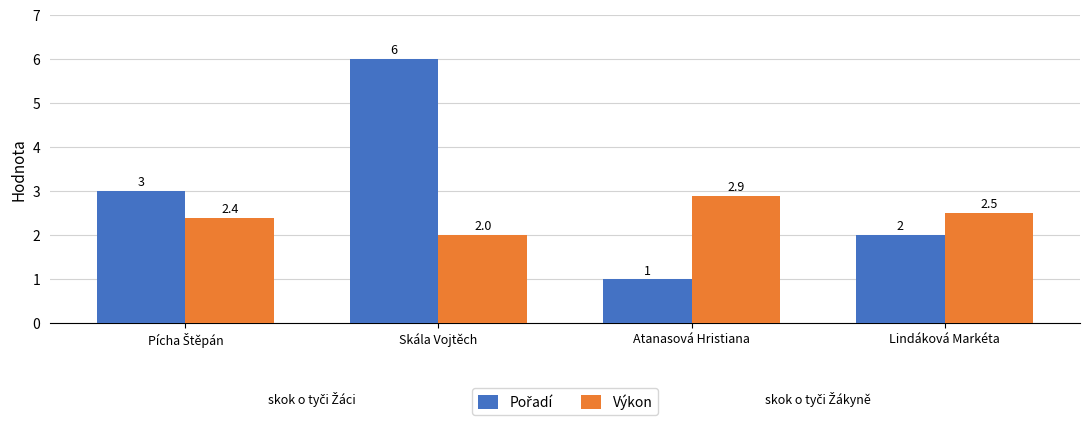

What is the value of the Výkon bar at the 2nd from the left?

2.0